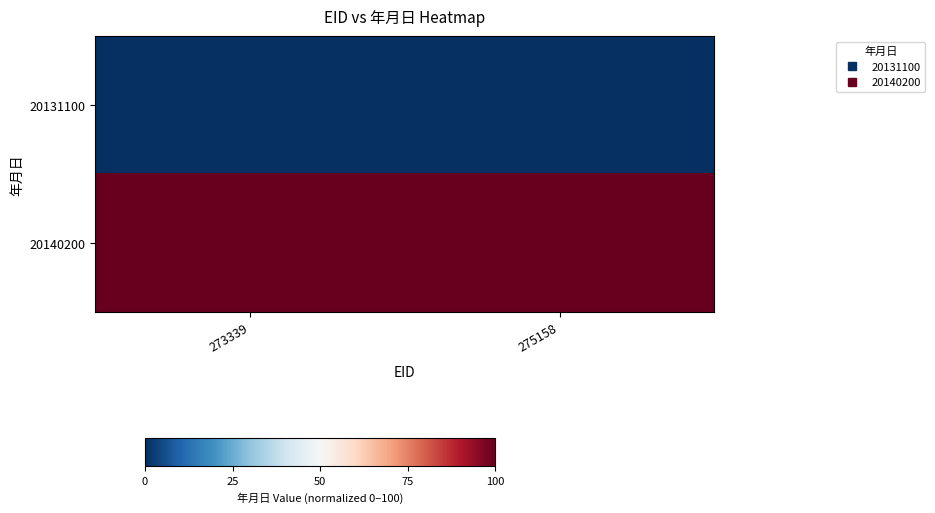

Reading left to right, extract all data points from this chart.

20131100: 273339=0	275158=0
20140200: 273339=100	275158=100